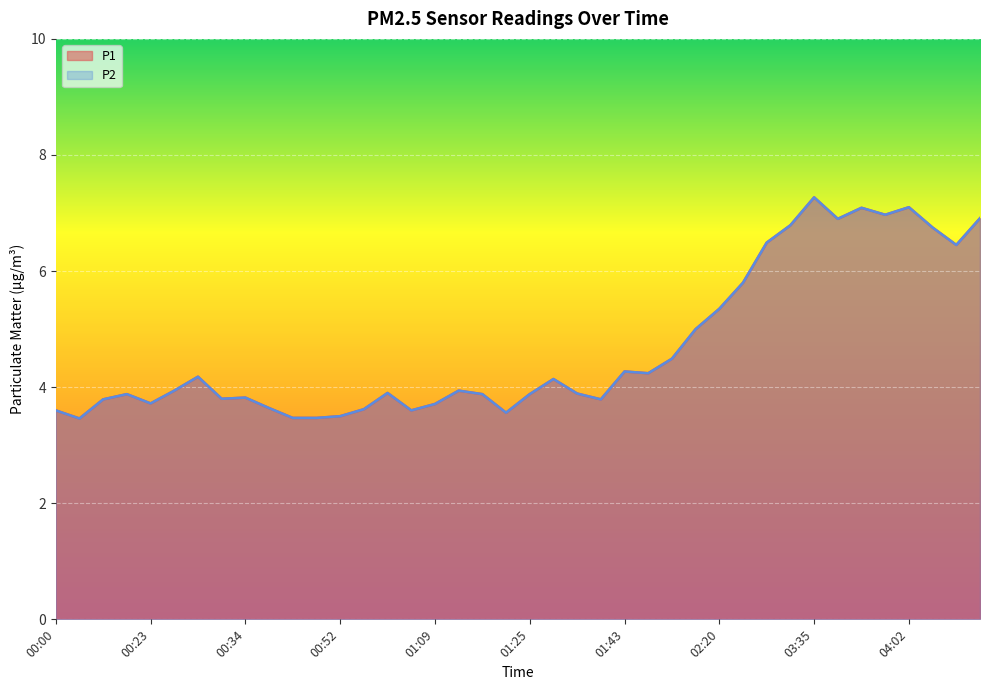

At 01:31, list the series in order from smallest to largest.

P1, P2